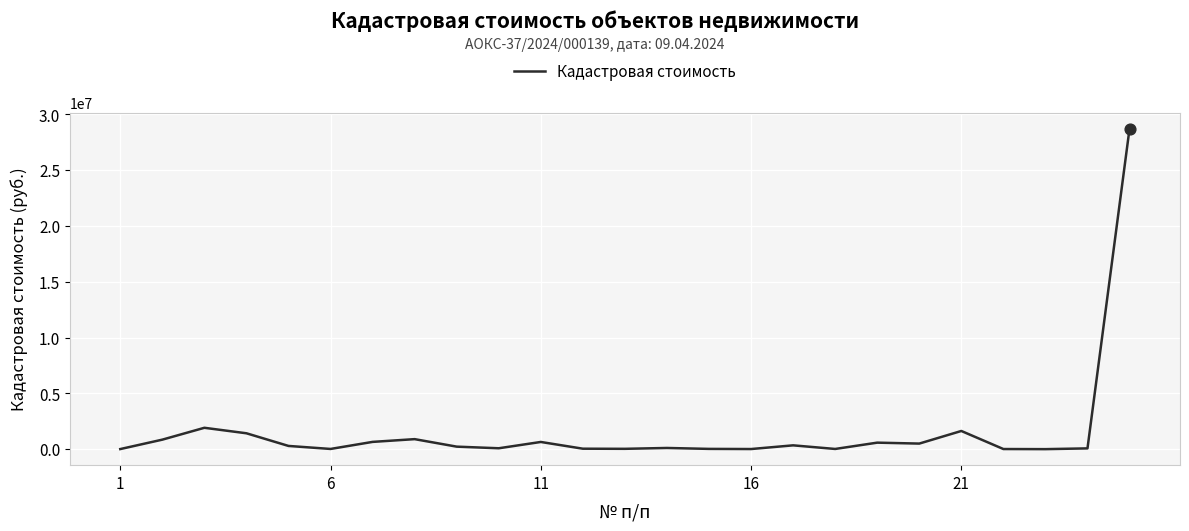

What is the difference between the maximum and minimum values?

28715124.2